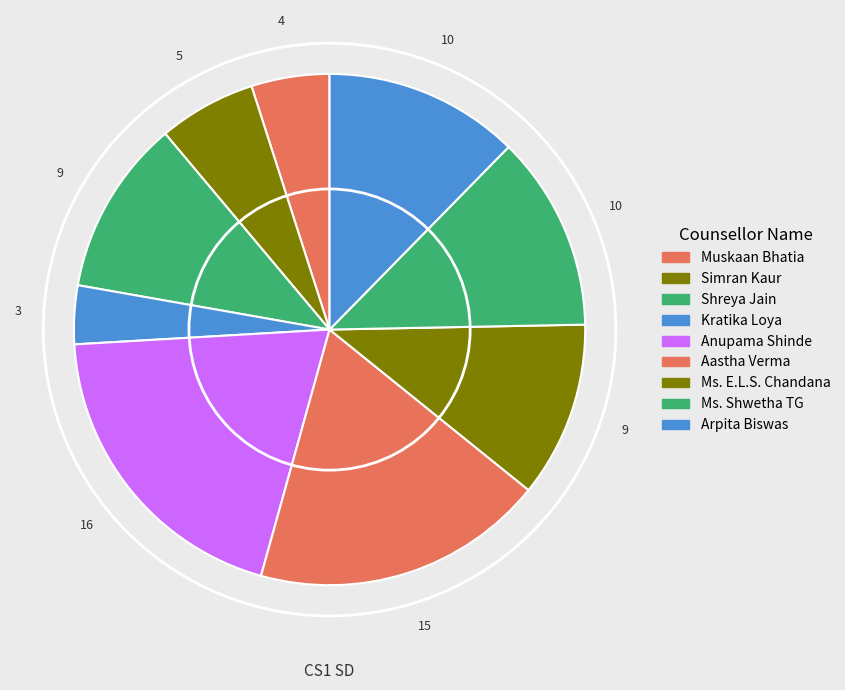

Which category has the biggest portion of the pie?

Anupama Shinde